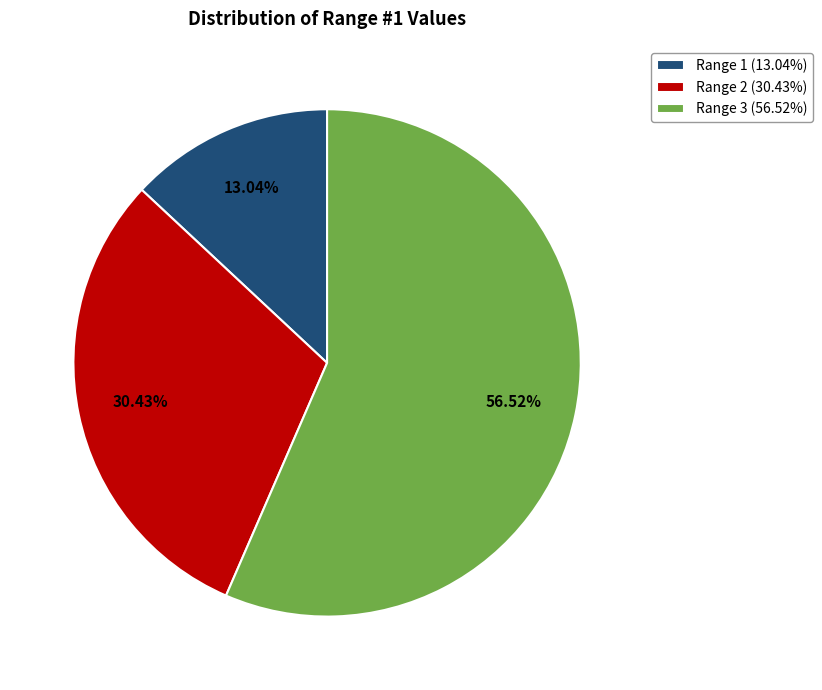

Count the number of slices in the pie.

3